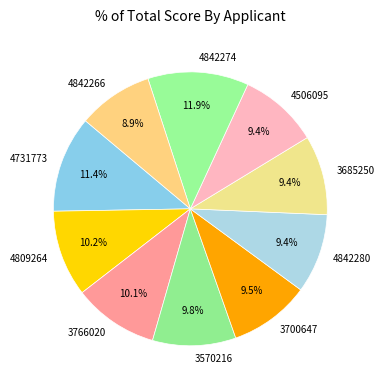

Which has a higher value, 3570216 or 4731773?

4731773